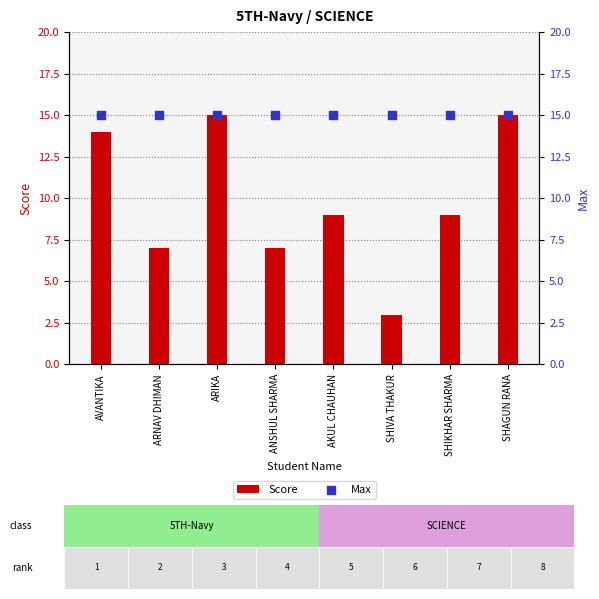

Which series has the largest total across all categories?

Max